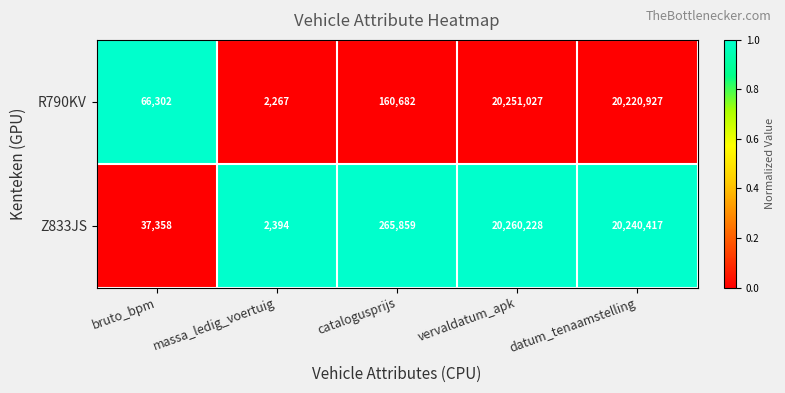

What value does the R790KV series have at bruto_bpm, to the nearest 100?

66300